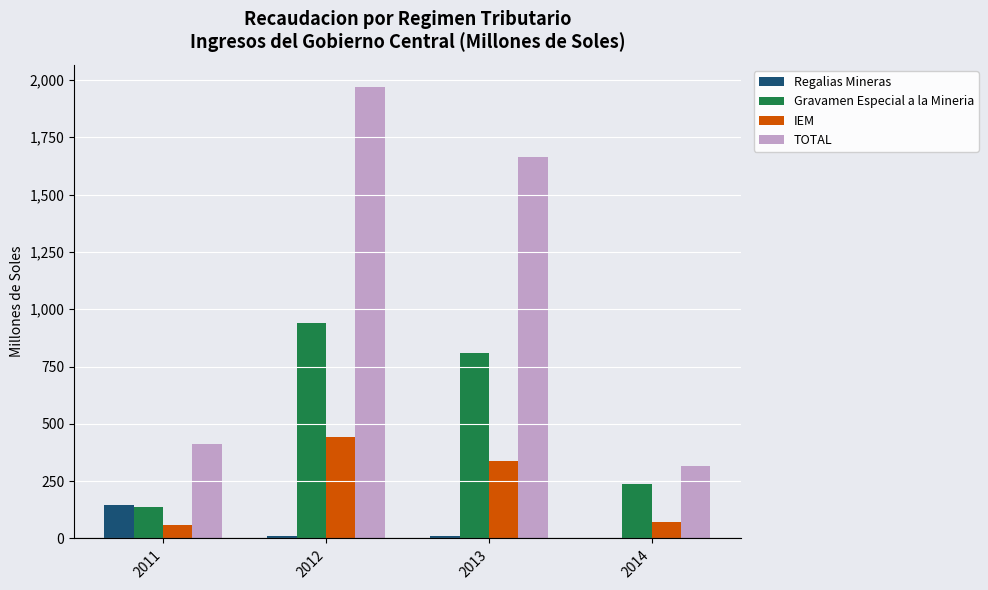

How many categories are shown in the chart?

4